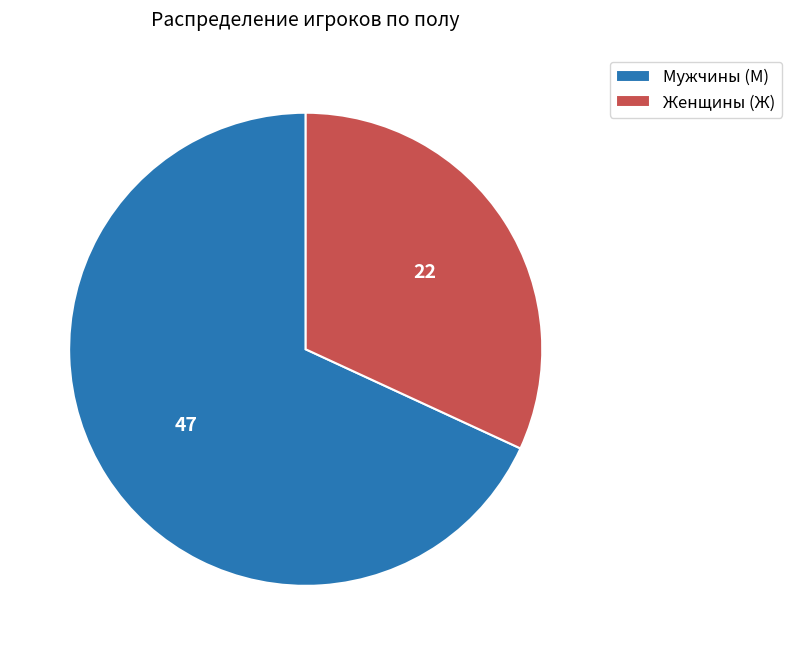

Do Мужчины (М) and Женщины (Ж) together represent more than half of the pie?

Yes